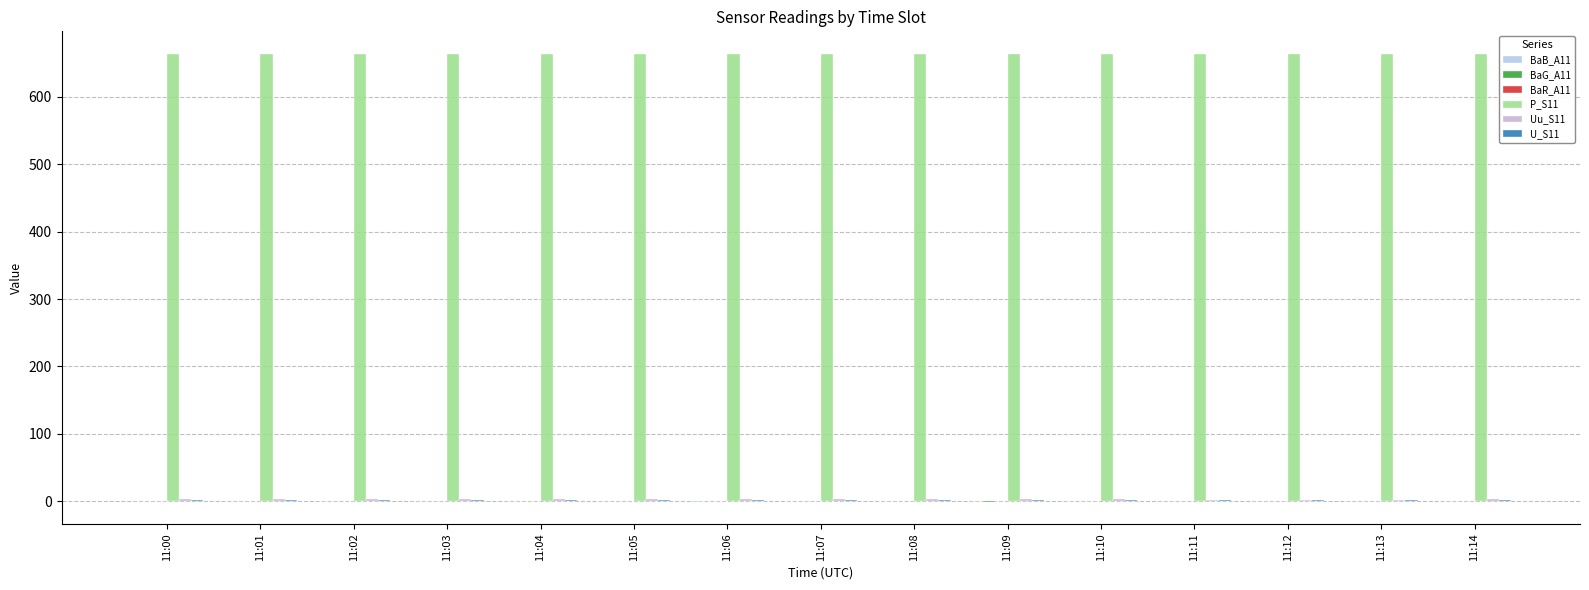

What is the greatest value displayed?

663.8